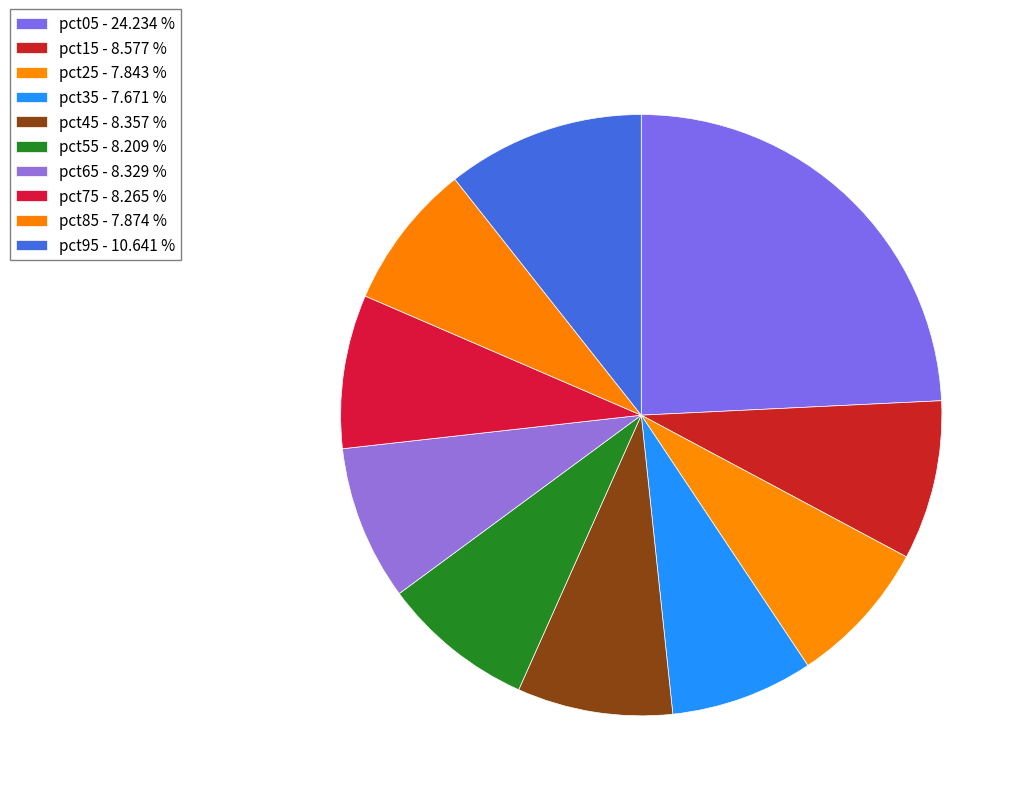

What portion of the pie excludes pct35?

92.3%